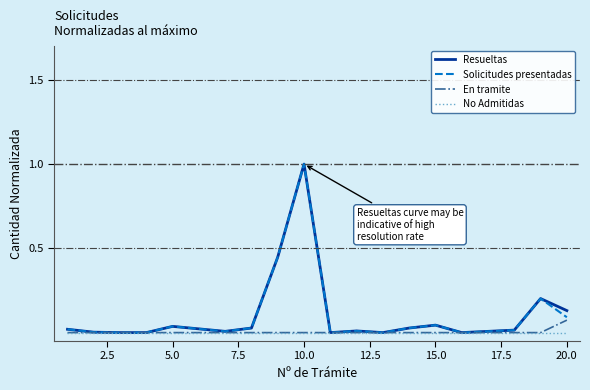

What is the greatest value displayed?

1.0